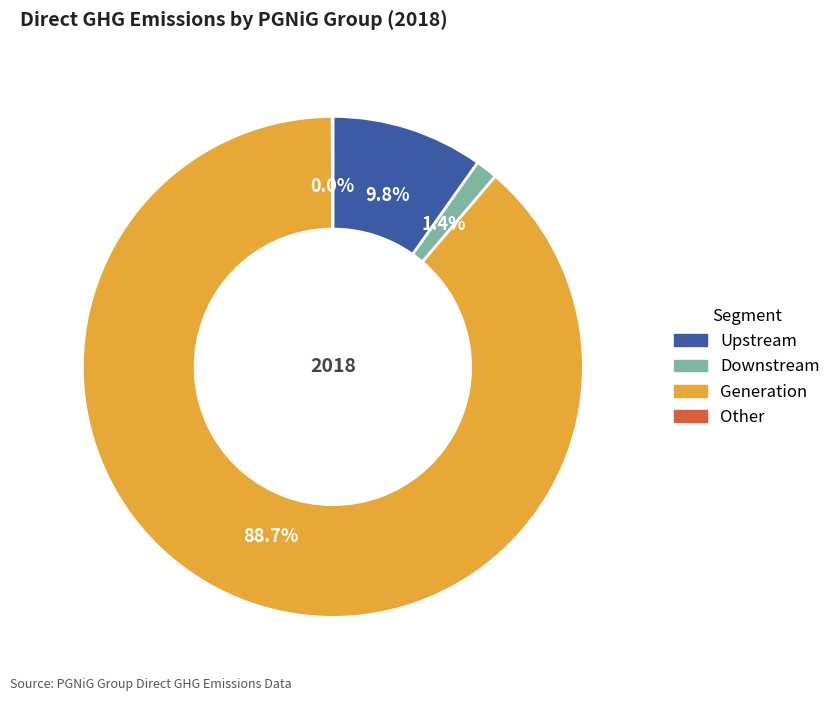

To the nearest percent, what is the difference between the largest and smallest slice percentages?

89%